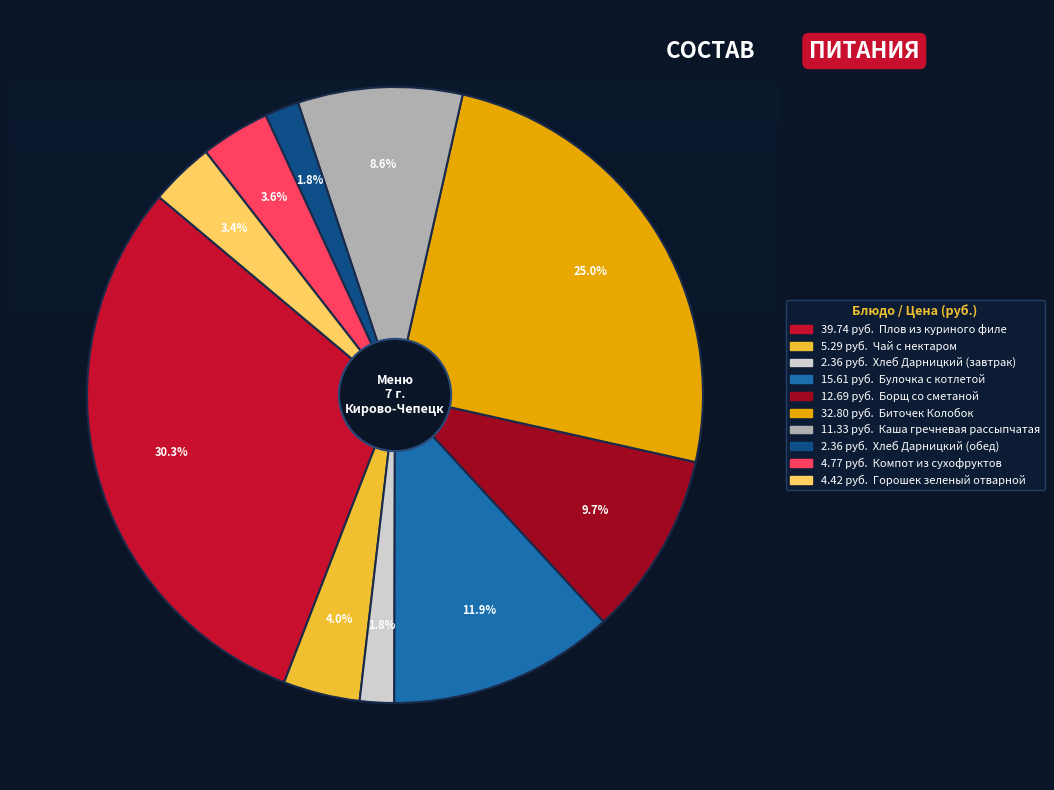

Does any single category account for the majority?

No